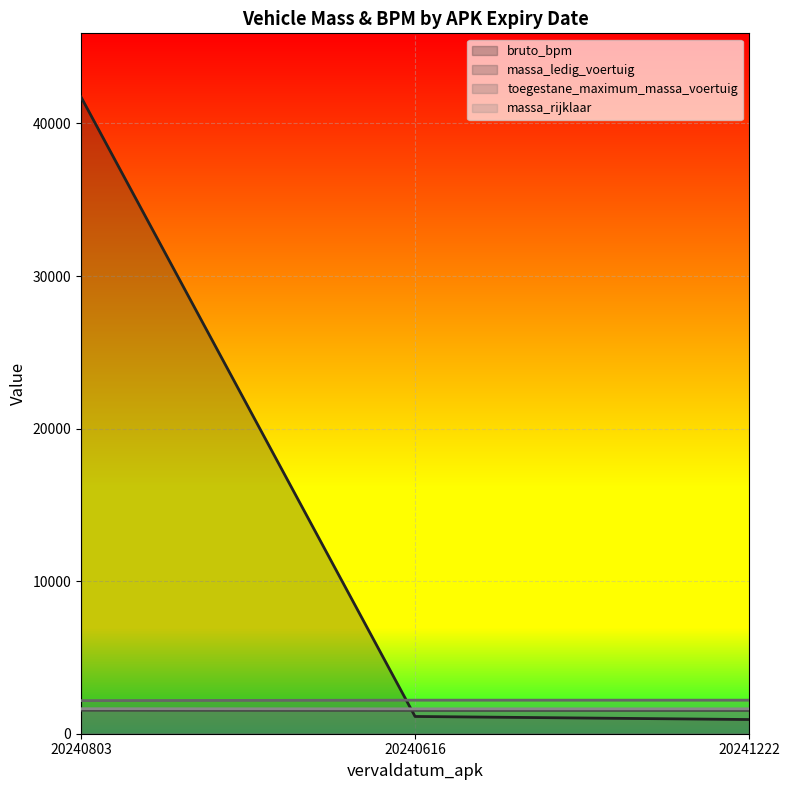

The value of massa_ledig_voertuig at 20241222 is 1531. True or false?

True